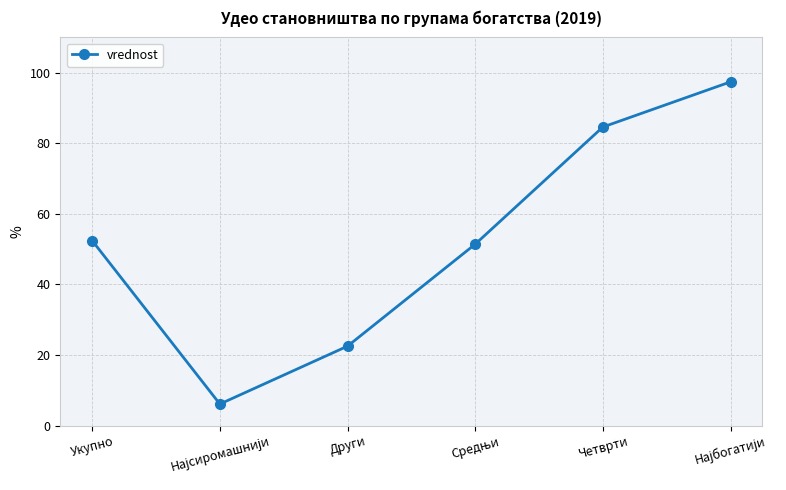

What is the maximum value shown in the chart?

97.4